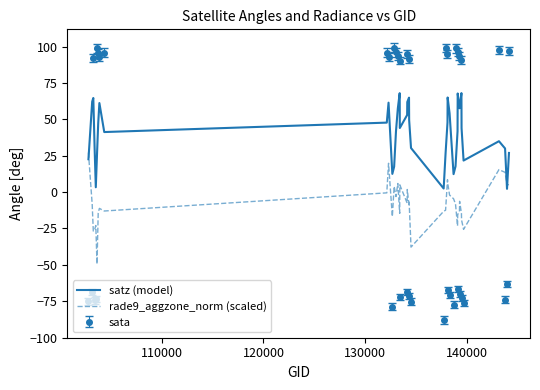

What is the maximum value for satz (model)?

68.0